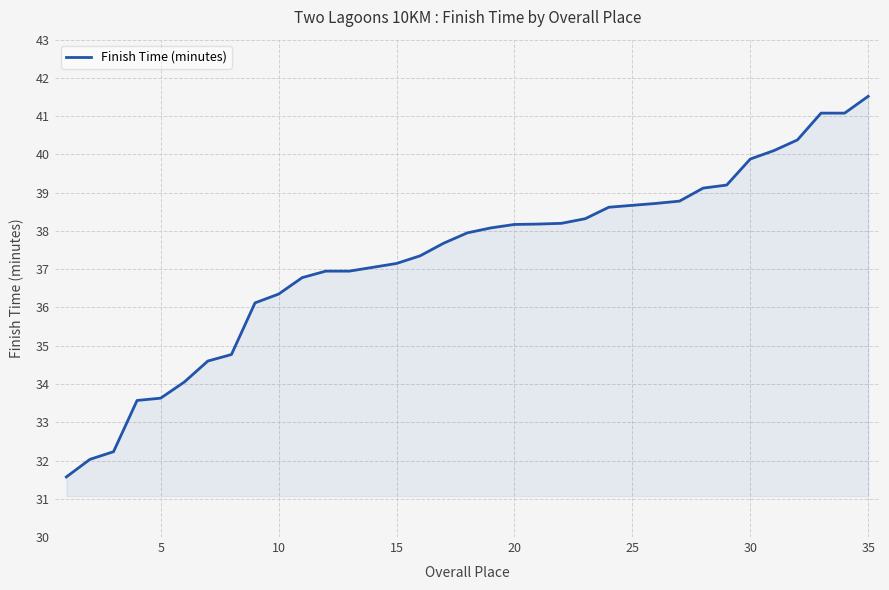

What is the maximum value shown in the chart?

41.5